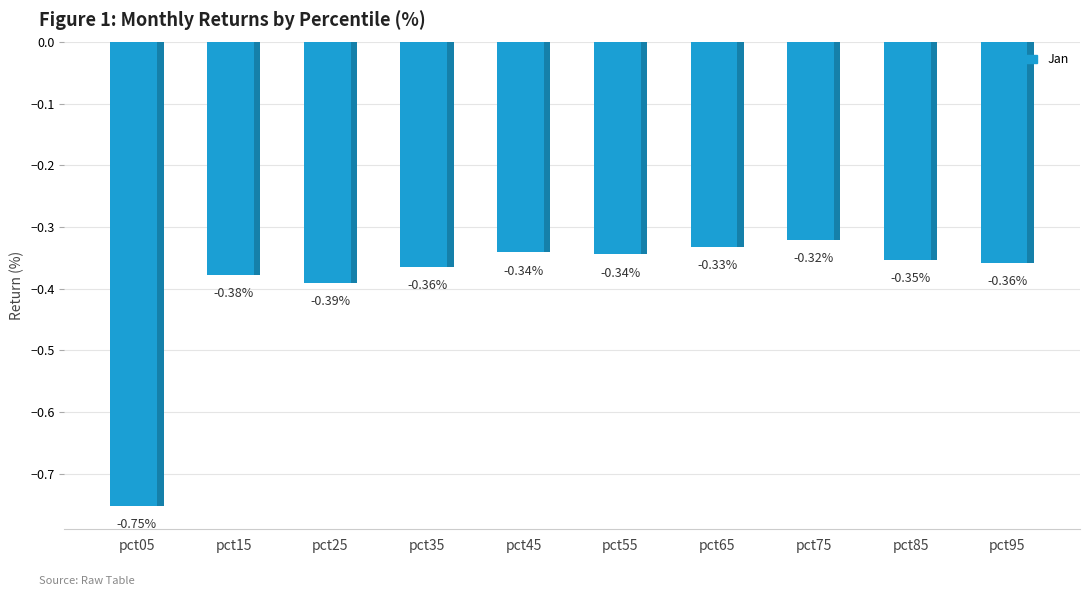

Which has a higher value, pct85 or pct65?

pct65